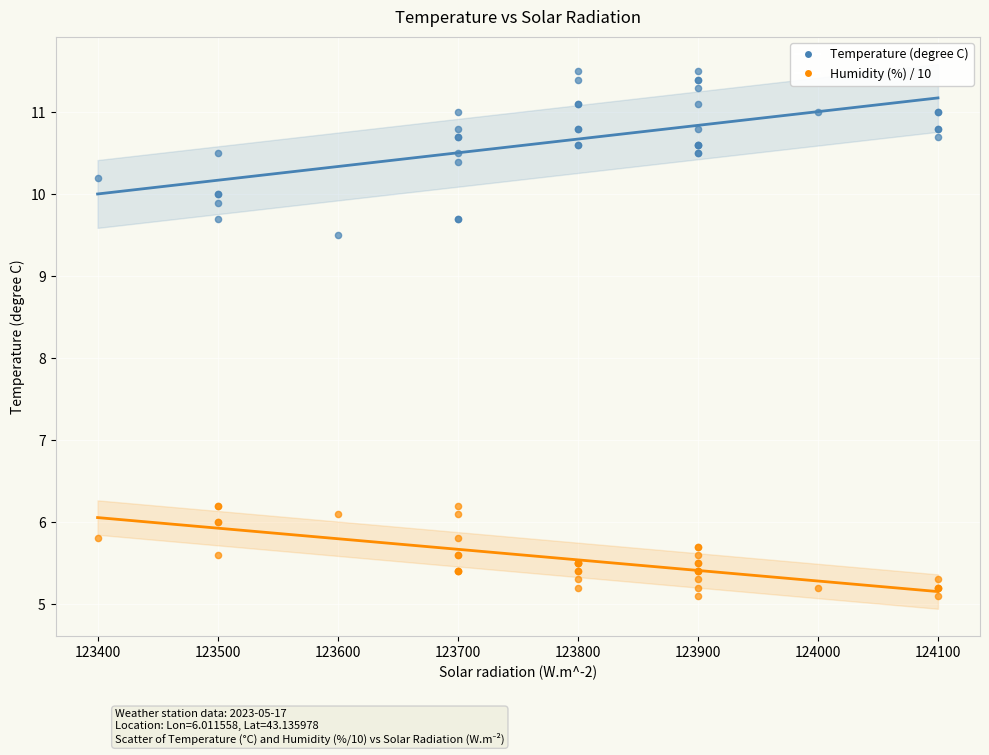

Across all series, what Y value is closest to 8?

9.5